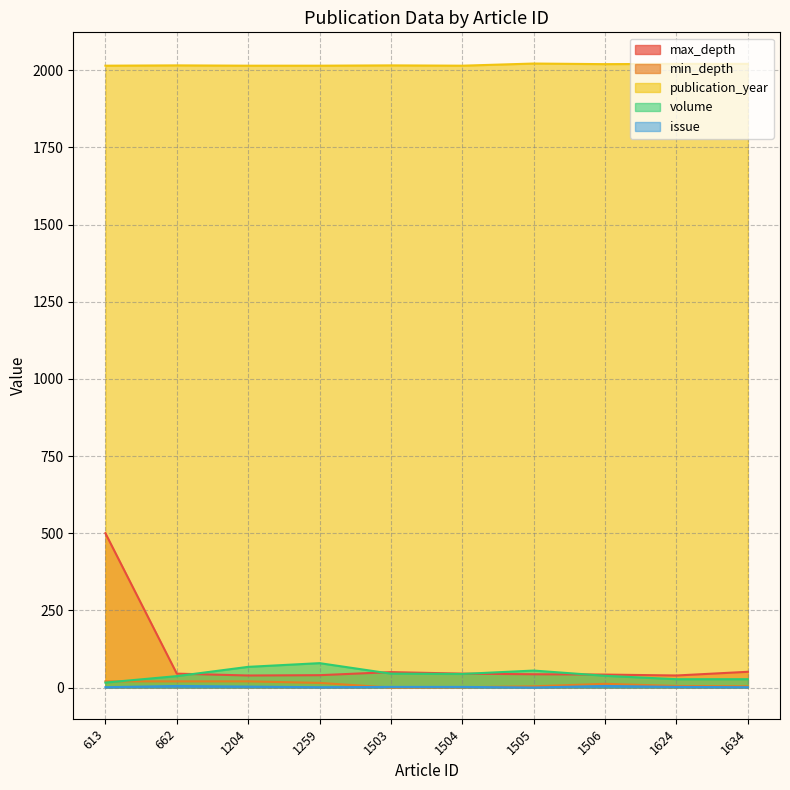

What is the difference between the highest and lowest values at 1503?

2016